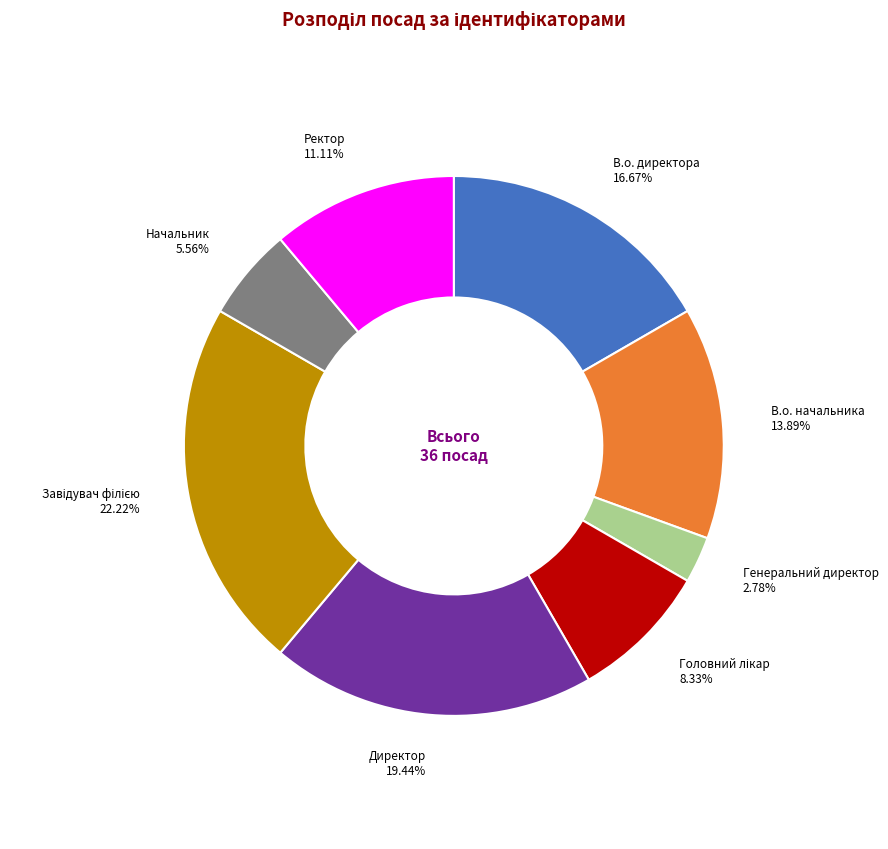

What is the ratio of the value at Ректор to the value at В.о. начальника?

0.8